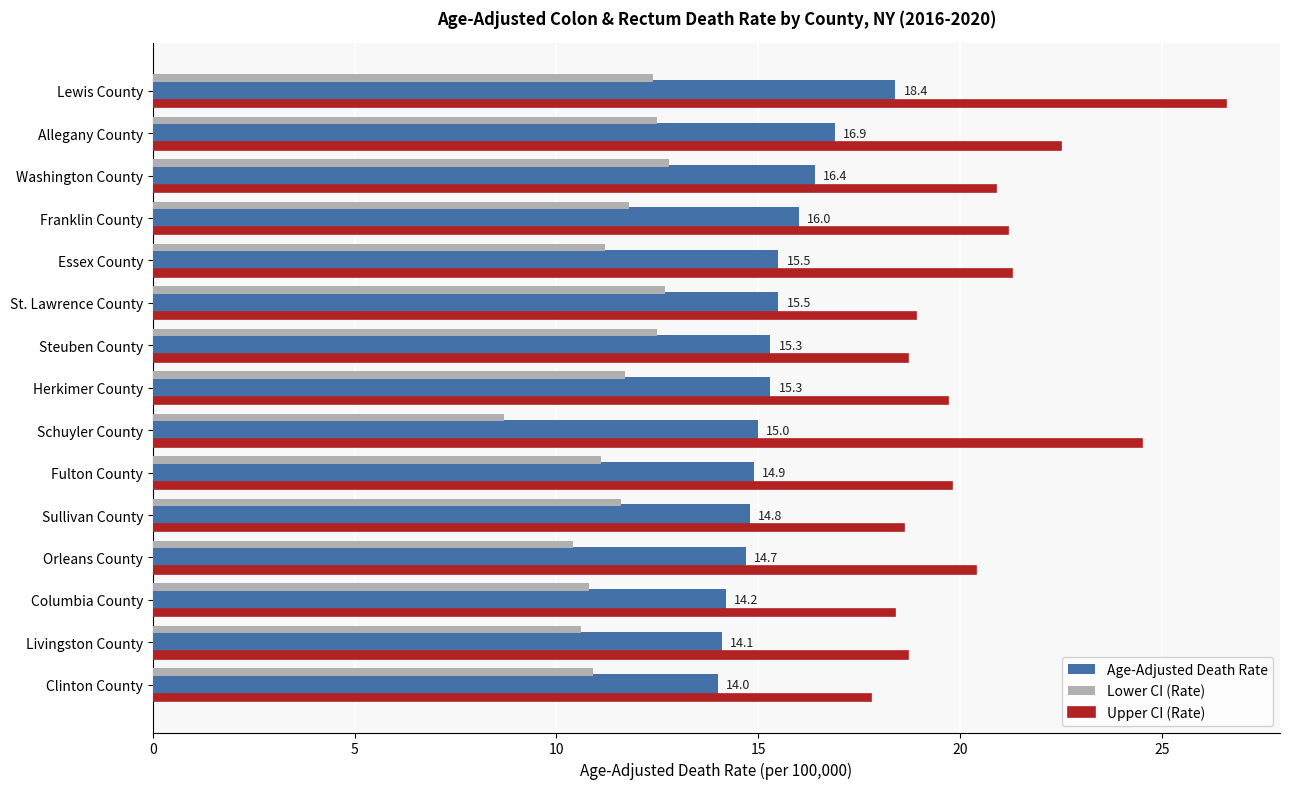

At which label is Age-Adjusted Death Rate closest to 16?

Franklin County